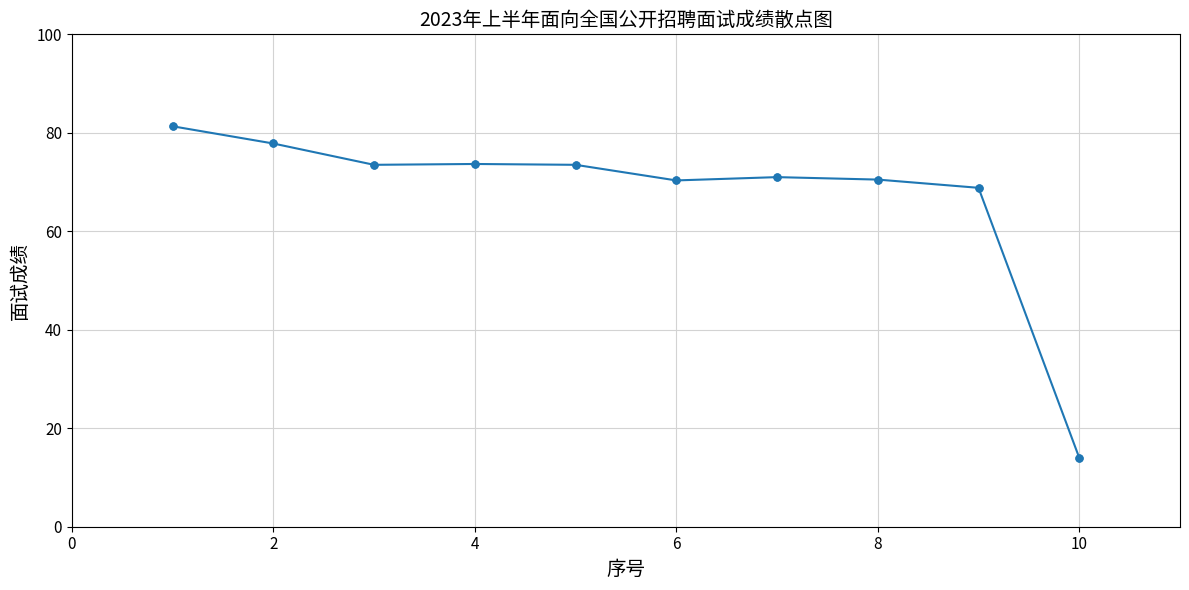

What is the value of the 6th point from the left?

70.3